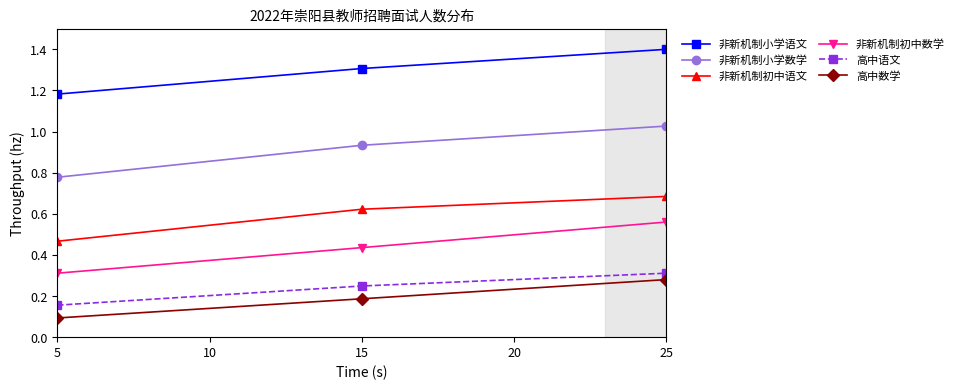

Is it true that 非新机制初中语文 equals 1.0 at 15?

False